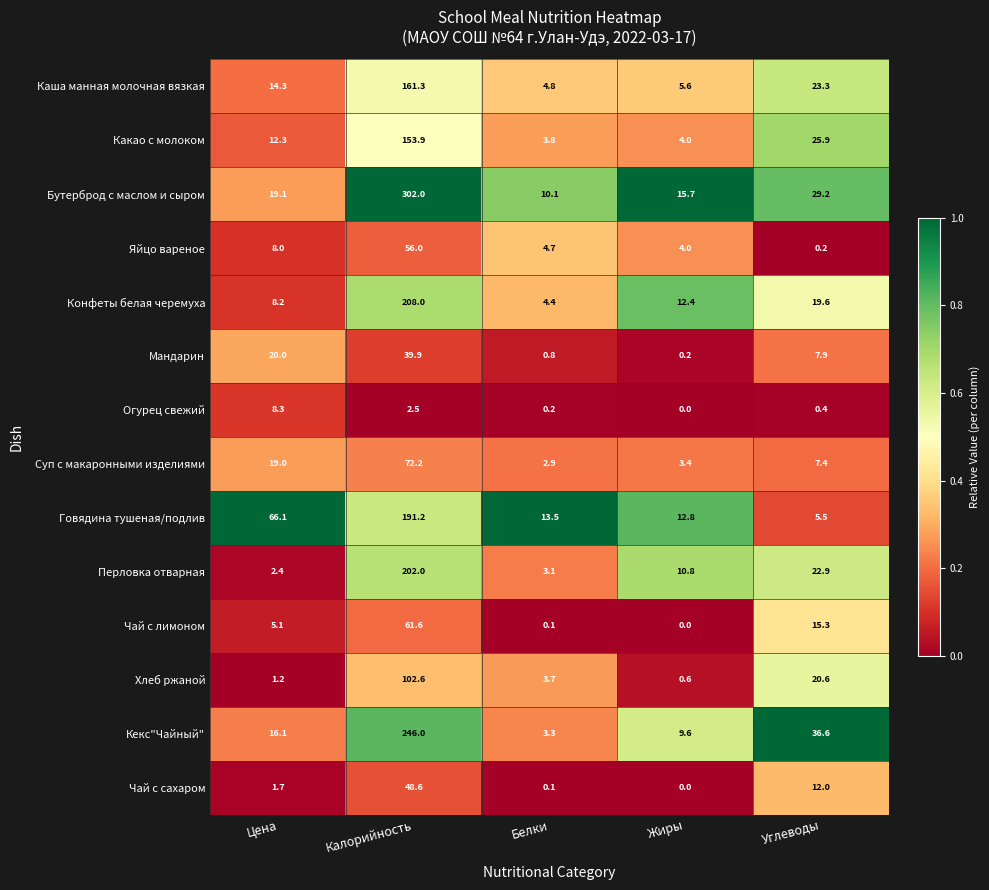

True or false: Конфеты белая черемуха has a value of 17.9 at Жиры.

False